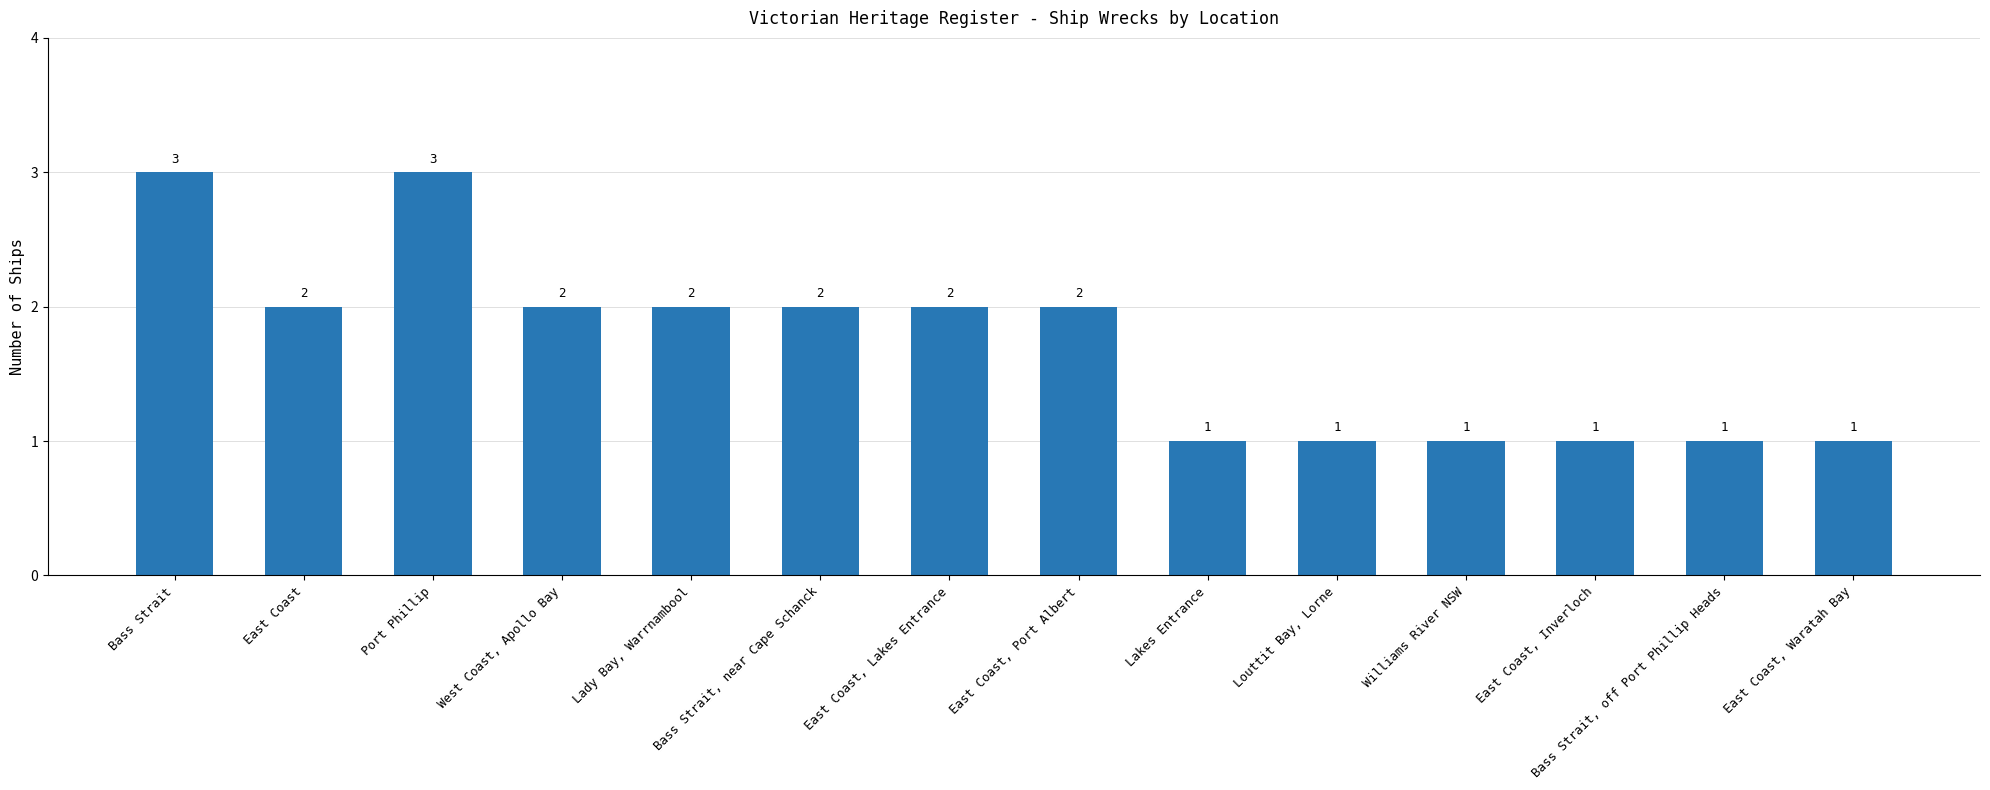

Reading left to right, transcribe all the data shown in this chart.

Bass Strait=3	East Coast=2	Port Phillip=3	West Coast, Apollo Bay=2	Lady Bay, Warrnambool=2	Bass Strait, near Cape Schanck=2	East Coast, Lakes Entrance=2	East Coast, Port Albert=2	Lakes Entrance=1	Louttit Bay, Lorne=1	Williams River NSW=1	East Coast, Inverloch=1	Bass Strait, off Port Phillip Heads=1	East Coast, Waratah Bay=1